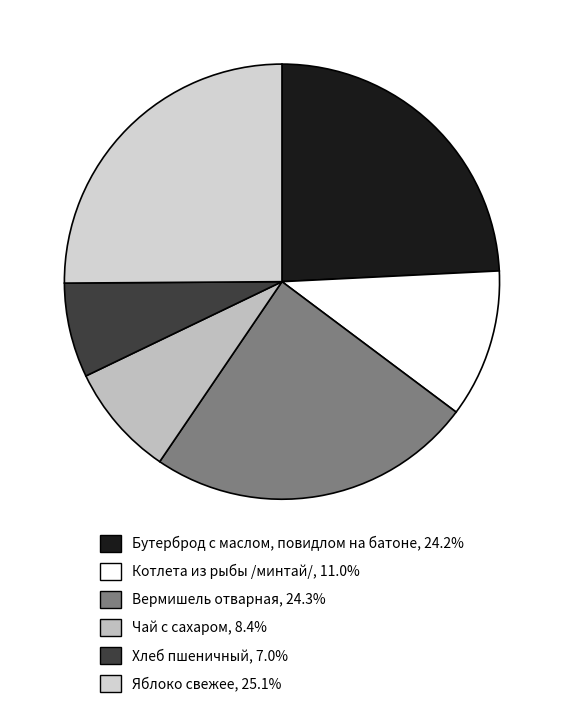

How many segments does this pie chart have?

6